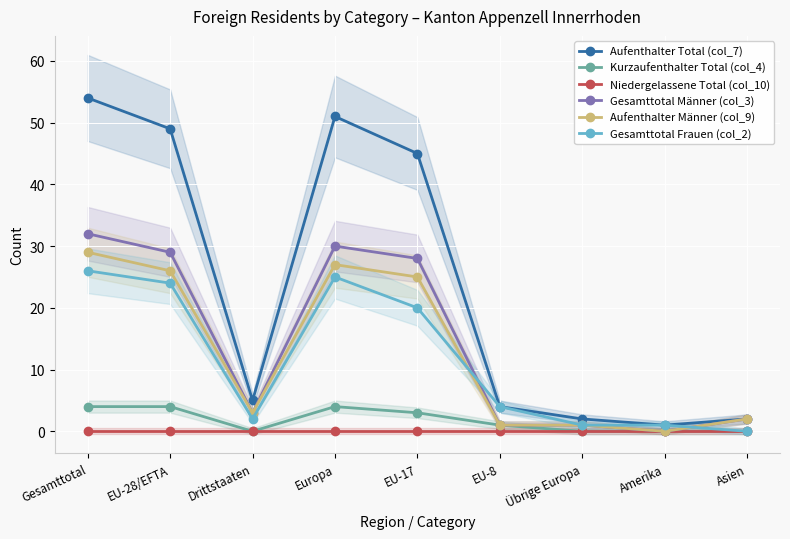

The Kurzaufenthalter Total (col_4) series shows 6 at Gesamttotal. True or false?

False